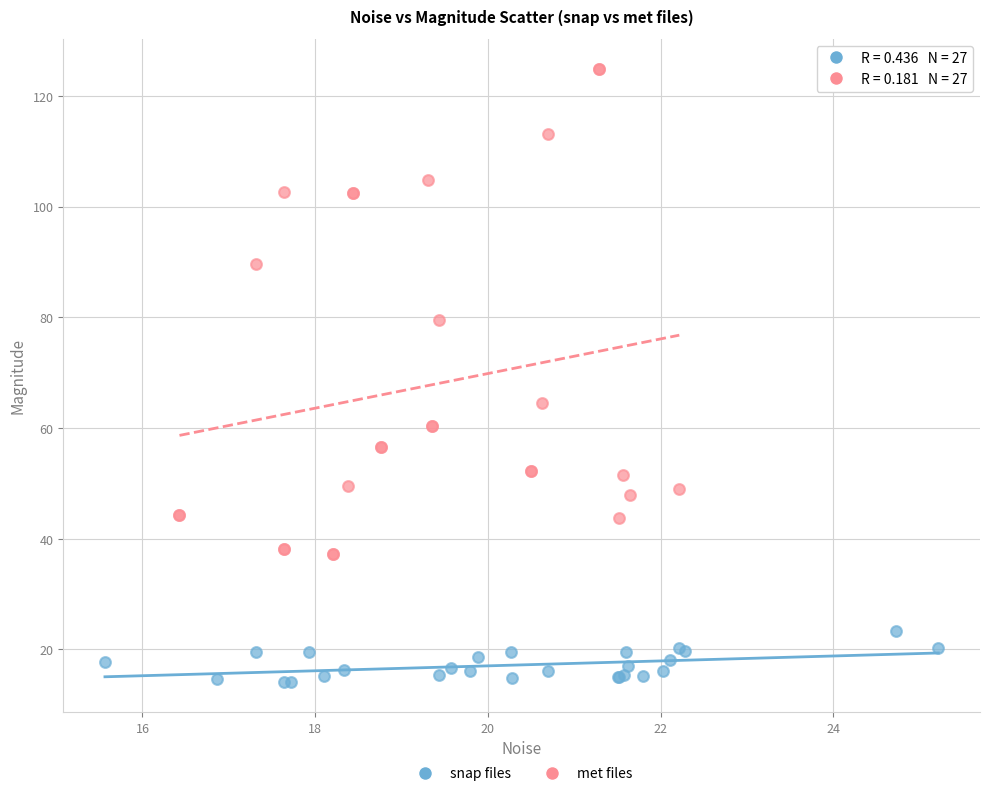

Which series reaches the maximum Y coordinate?

met files